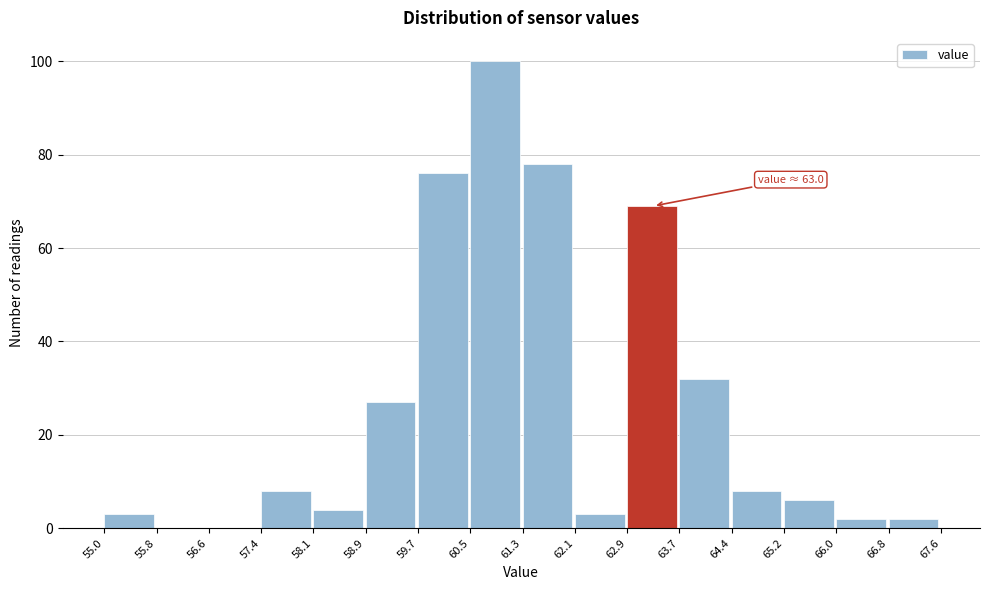

Which range on the x-axis has the tallest bar?

60.5 to 61.3